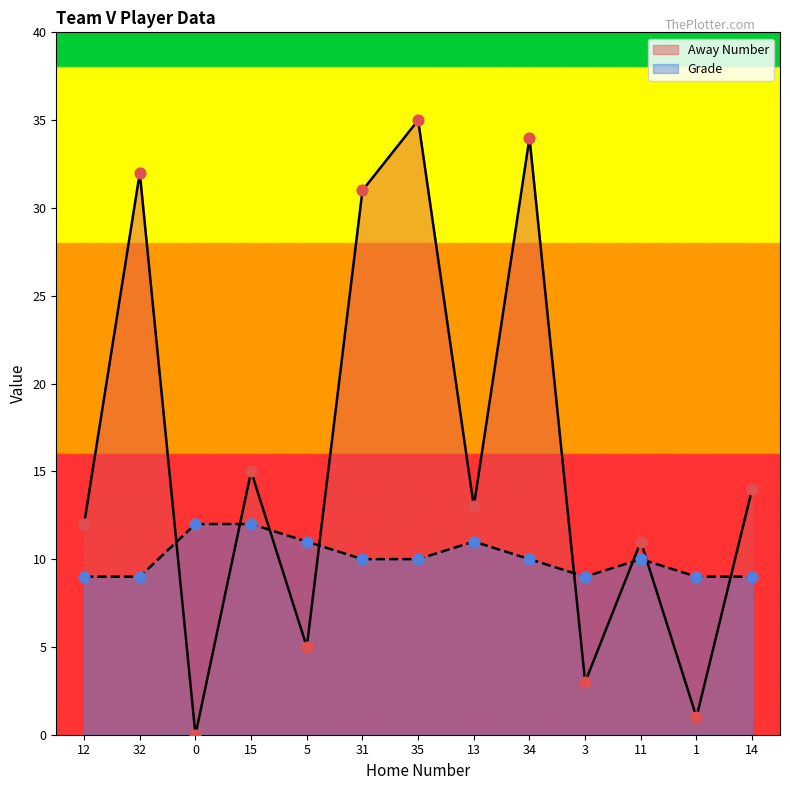

What are all the series names shown in the legend?

Away Number, Grade